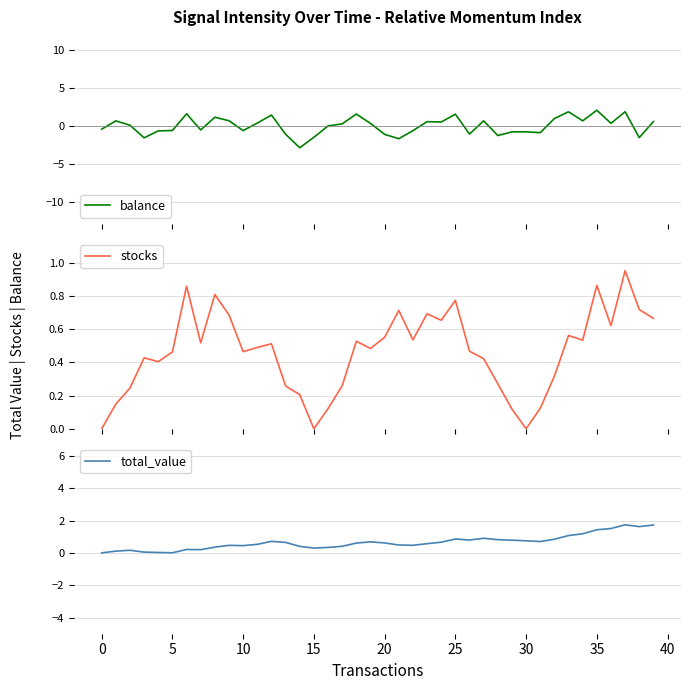

How many series are shown in this chart?

3